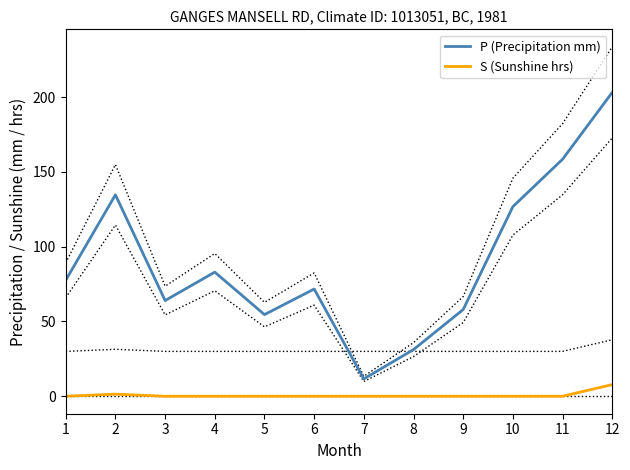

Where is P (Precipitation mm) nearest to the value 107?

10